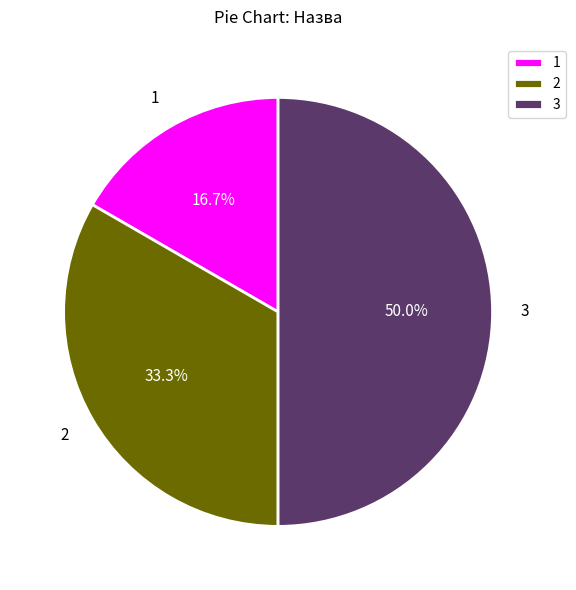

Rank the categories by value from lowest to highest.

1, 2, 3